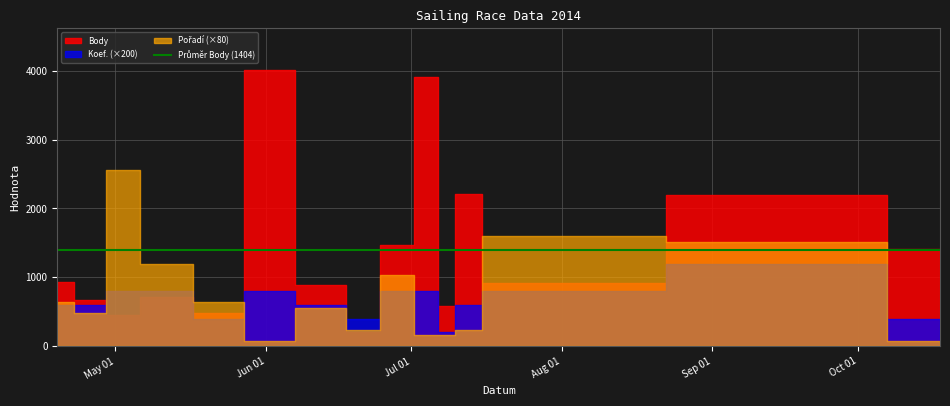

At which category does Pořadí reach its first local valley?

2014-04-26